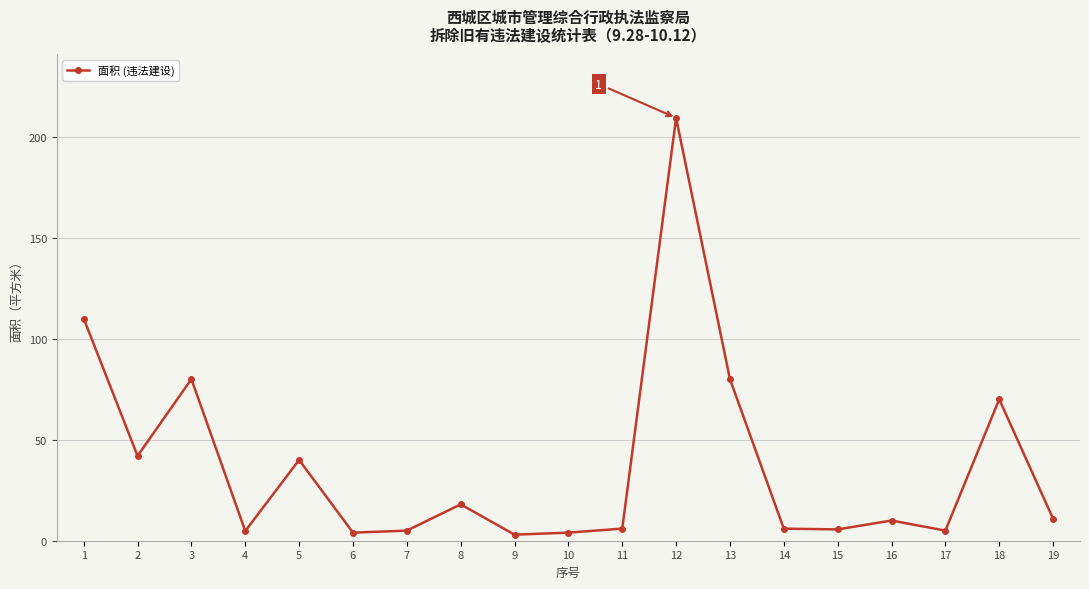

What is the value of the 13th point from the left?

80.0